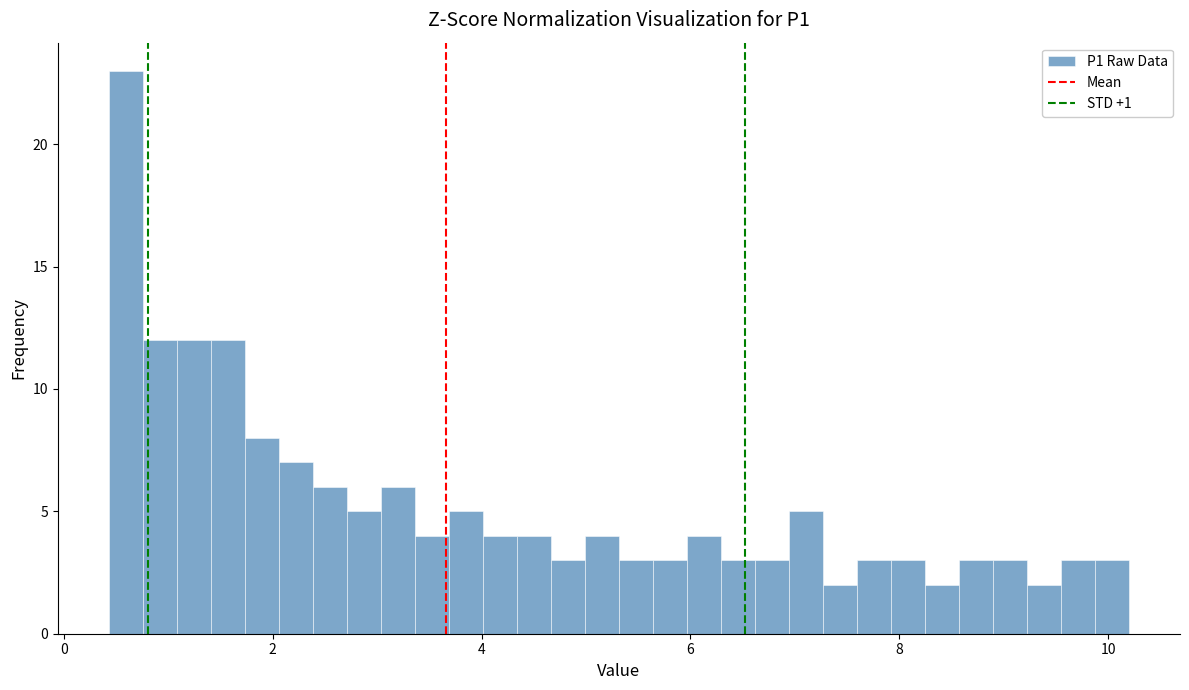

Around what value on the x-axis is the tallest bar? Give the approximate position of its centre, as read against the axis.

0.6